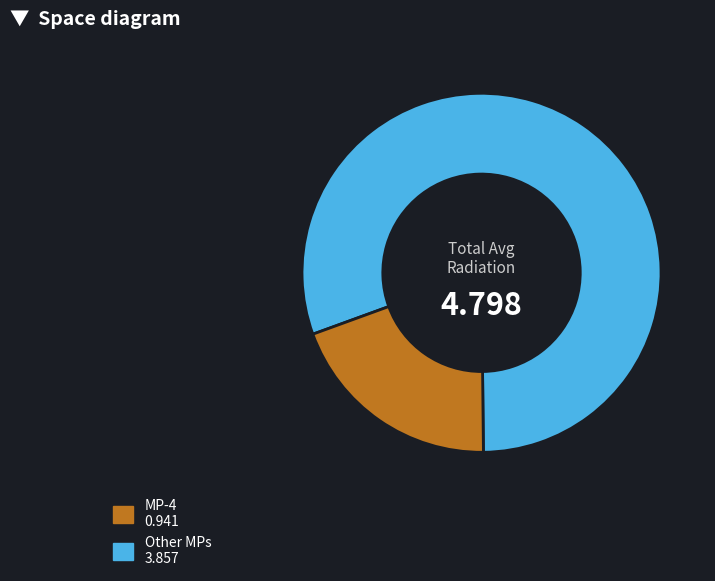

Does any single category account for the majority?

Yes